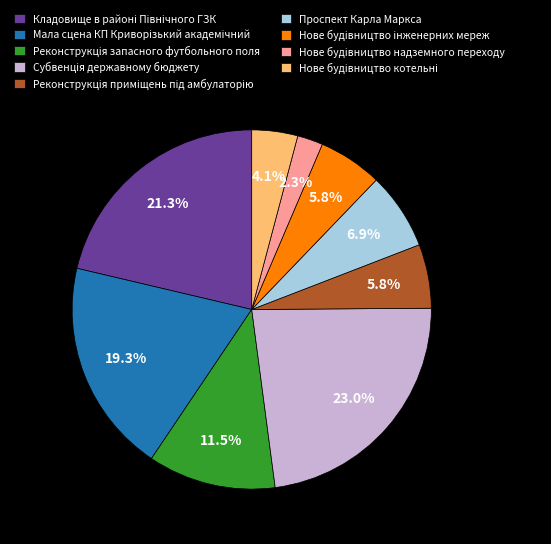

Is there any slice that represents more than half of the pie?

No